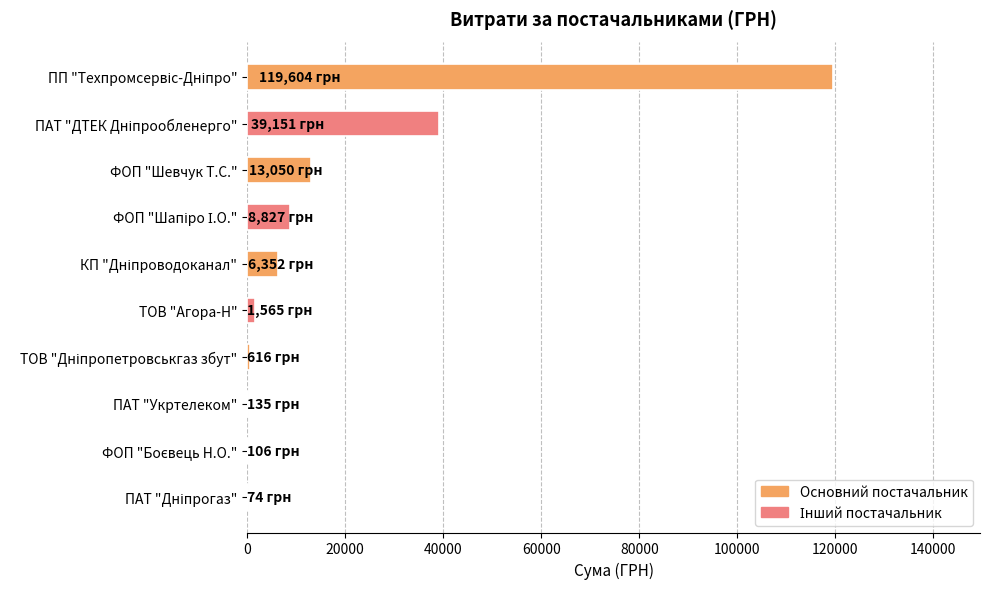

What is the sum of all values?

189479.4